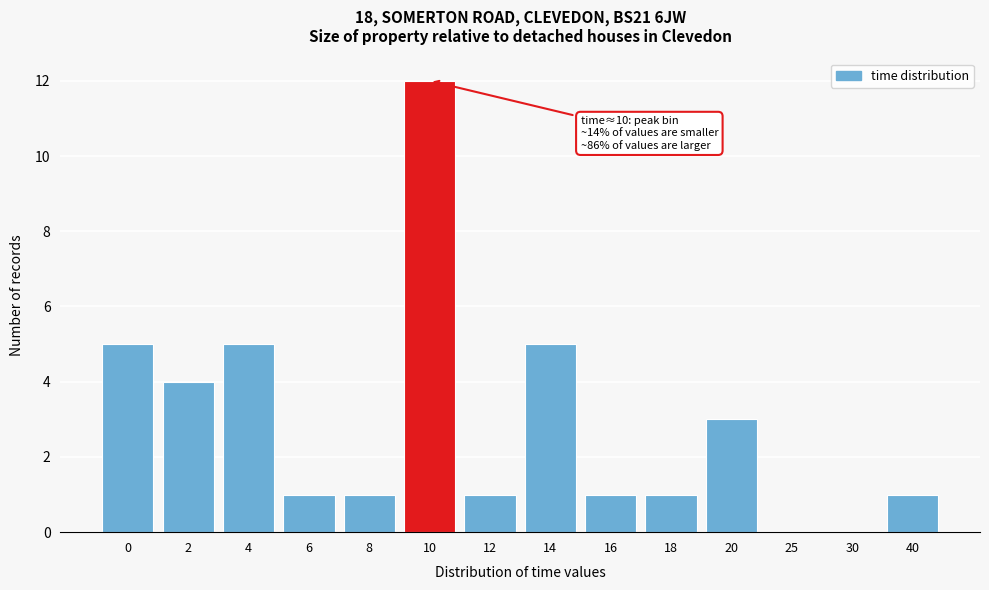

Reading left to right, extract all data points from this chart.

0=5	2=4	4=5	6=1	8=1	10=12	12=1	14=5	16=1	18=1	20=3	25=0	30=0	40=1